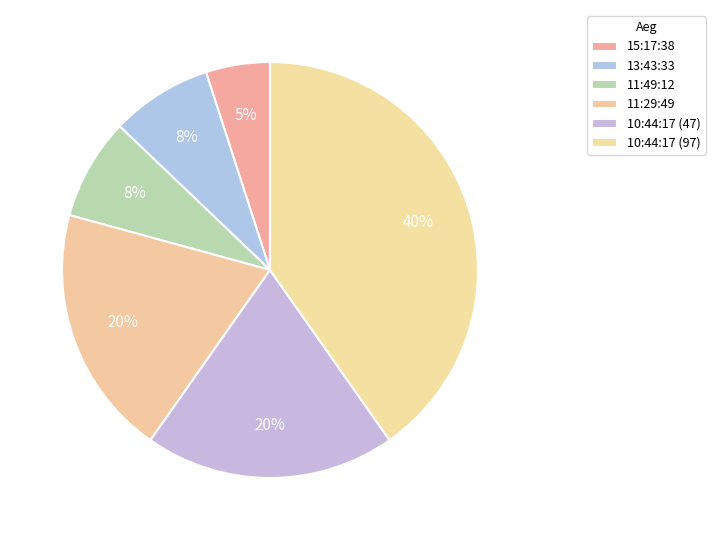

What is the largest slice in the pie chart?

10:44:17 (97)